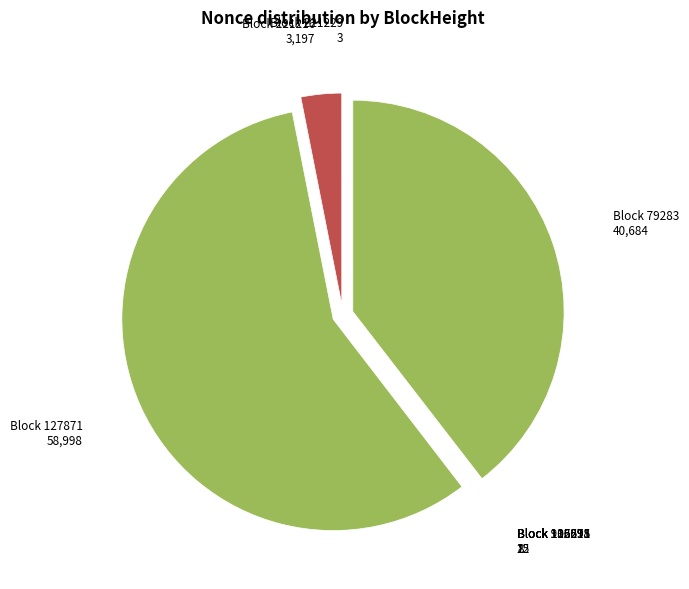

Which category accounts for the majority?

Block 127871